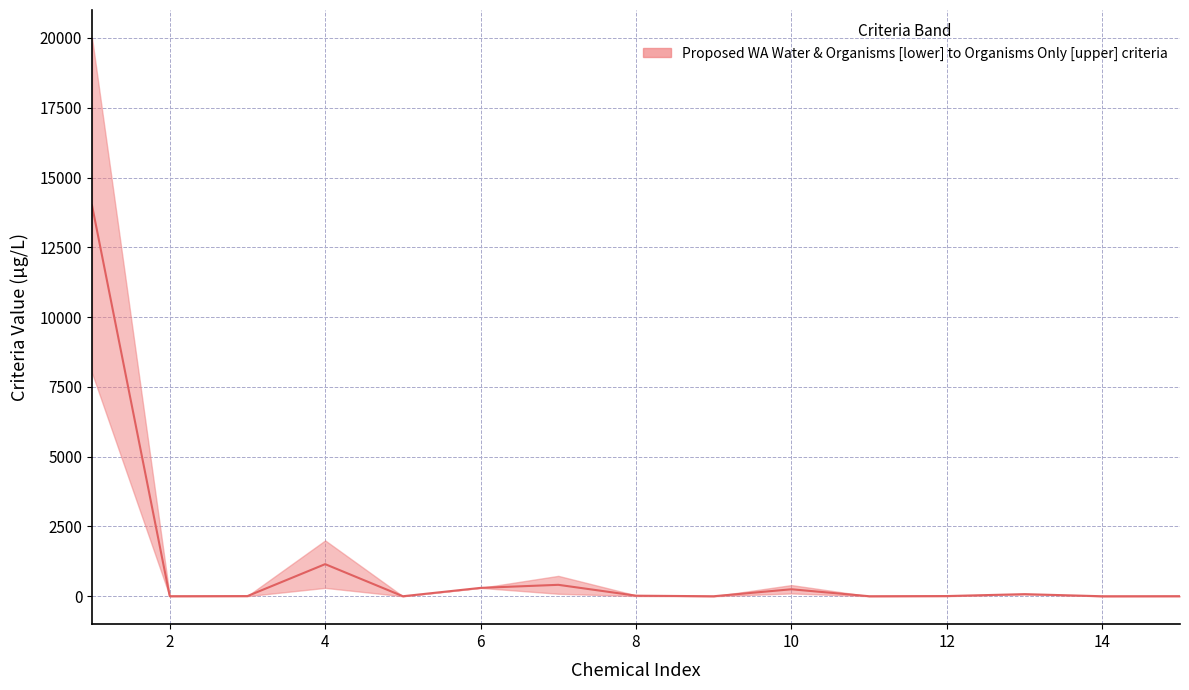

What is the ratio of the value at 13 to the value at 6?

0.2